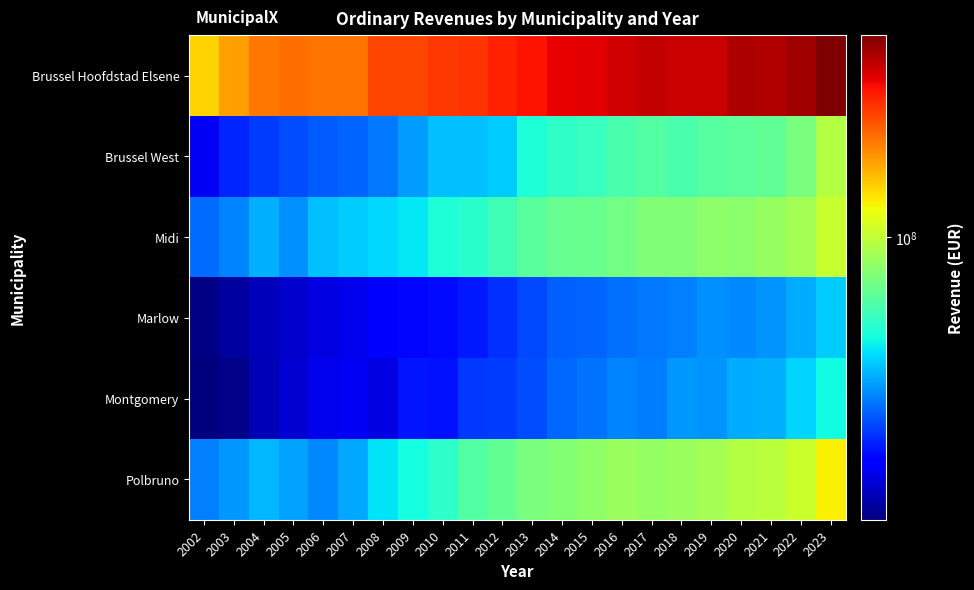

At which category does the chart reach its minimum across all series?

2002